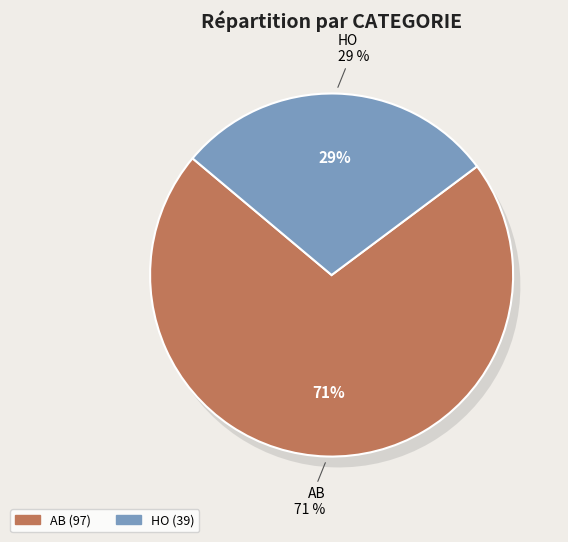

To the nearest percent, what is the average slice percentage?

50%